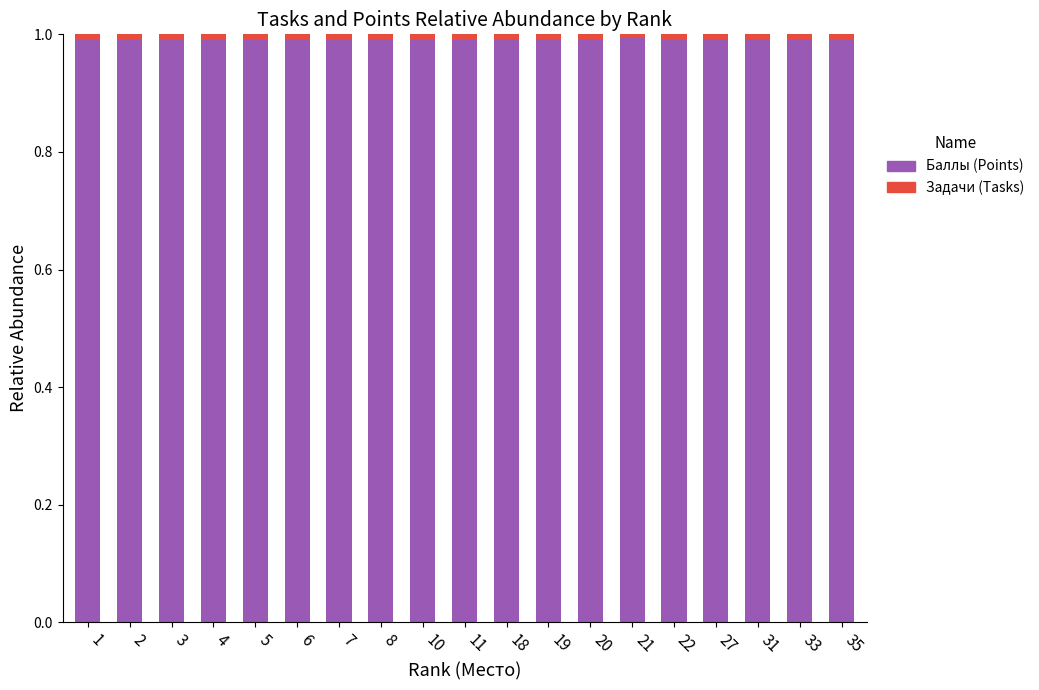

Are the bars horizontal?

No